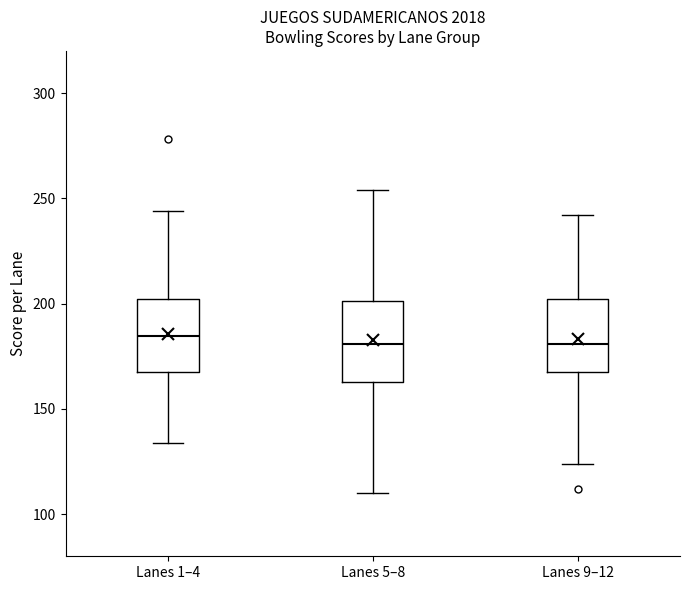

Reading left to right, read every box against the y-axis: the position of its median line, the range the box covers, and the ends of its whiskers. The values are not printed on the chart, so give them approximately, as read against the axis.

Lanes 1–4: median 185, box 170 to 200, whiskers 135 to 245
Lanes 5–8: median 180, box 165 to 200, whiskers 110 to 255
Lanes 9–12: median 180, box 170 to 200, whiskers 125 to 240